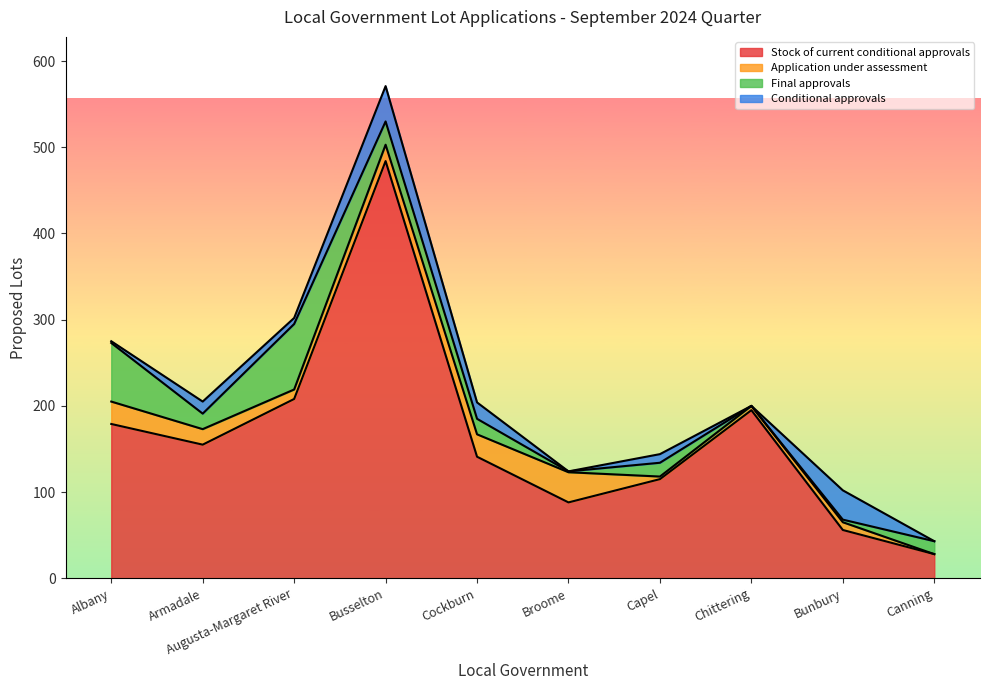

Where is the first local maximum for Application under assessment?

Broome